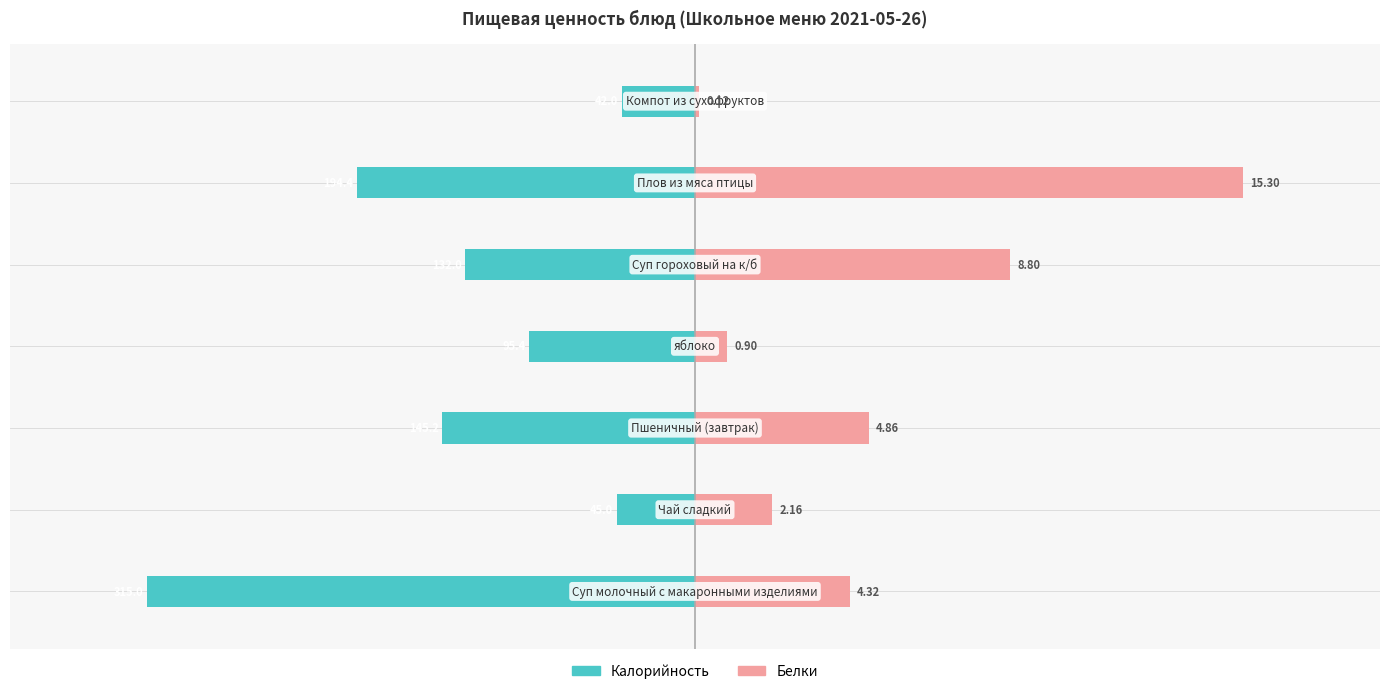

What is the minimum value shown in the chart?

-315.0